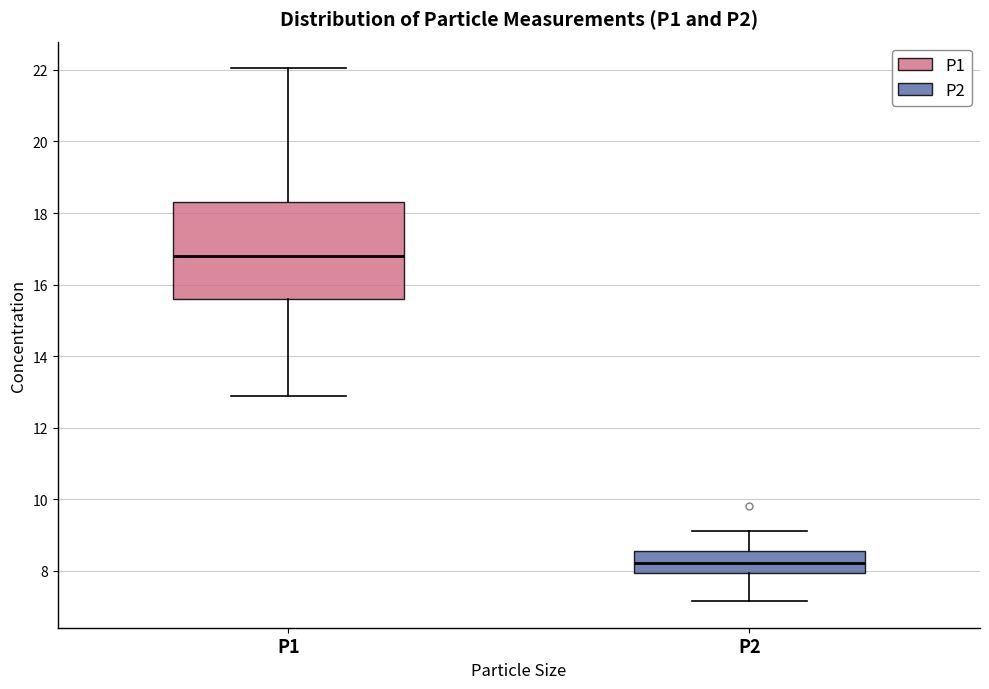

Reading left to right, read every box against the y-axis: the position of its median line, the range the box covers, and the ends of its whiskers. The values are not printed on the chart, so give them approximately, as read against the axis.

P1: median 16.8, box 15.6 to 18.4, whiskers 12.8 to 22.0
P2: median 8.2, box 8.0 to 8.6, whiskers 7.2 to 9.2